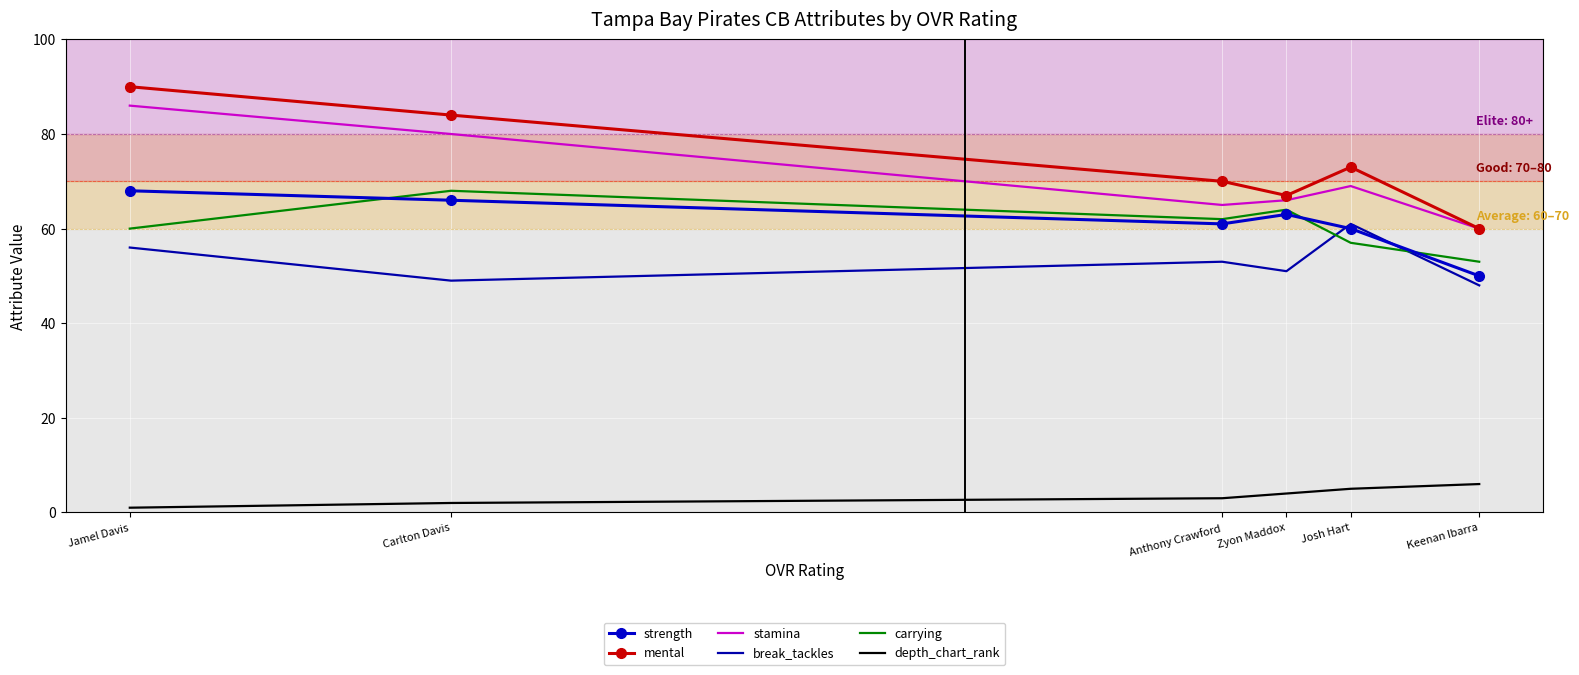

Which series has the largest total across all categories?

mental